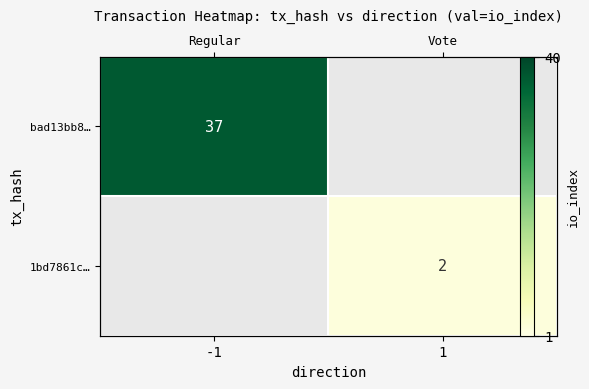

At how many categories does at least one series exceed 14?

1